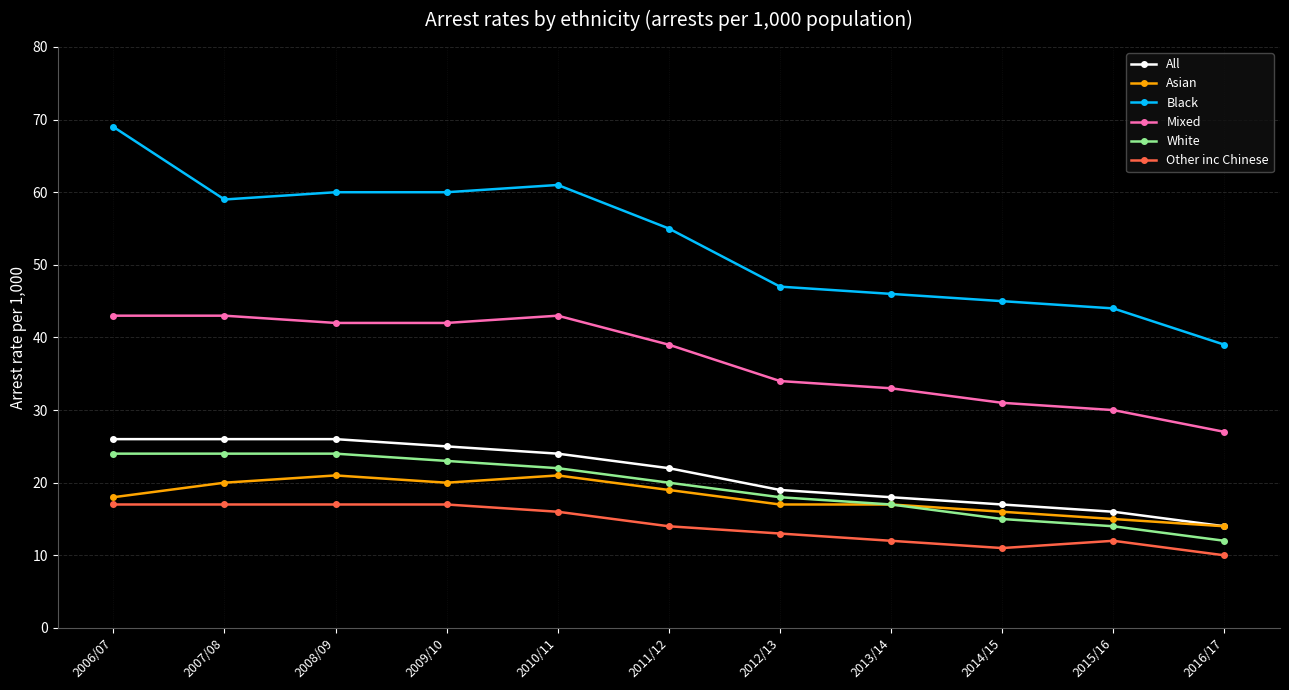

What is the total value across all series at 2012/13?

148